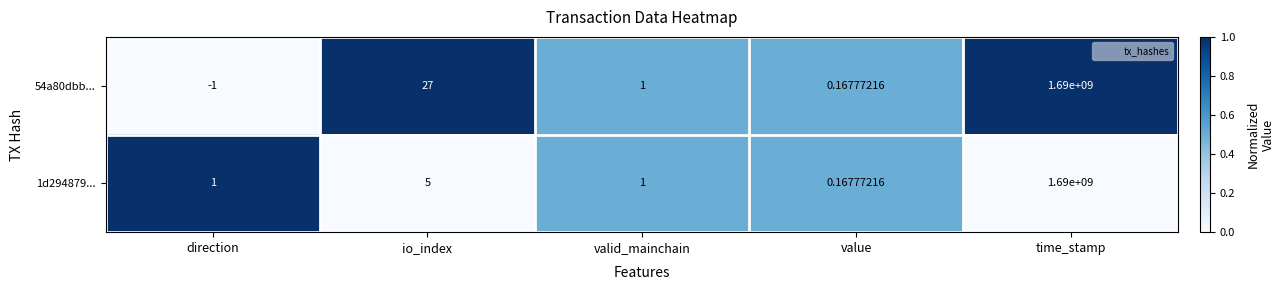

Rank the categories by 54a80dbb... value from lowest to highest.

direction, value, valid_mainchain, io_index, time_stamp